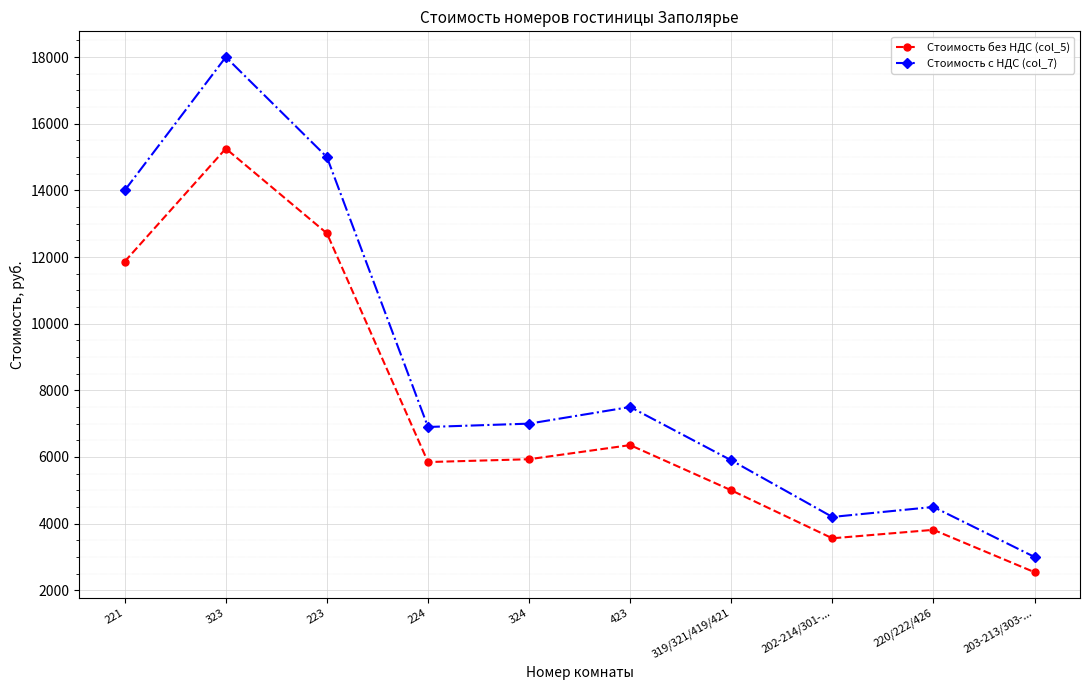

At which label does Стоимость с НДС (col_7) reach its minimum?

203-213/303-...